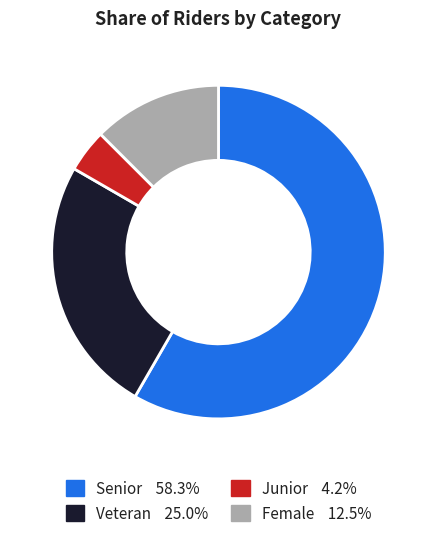

Count the number of slices in the pie.

4